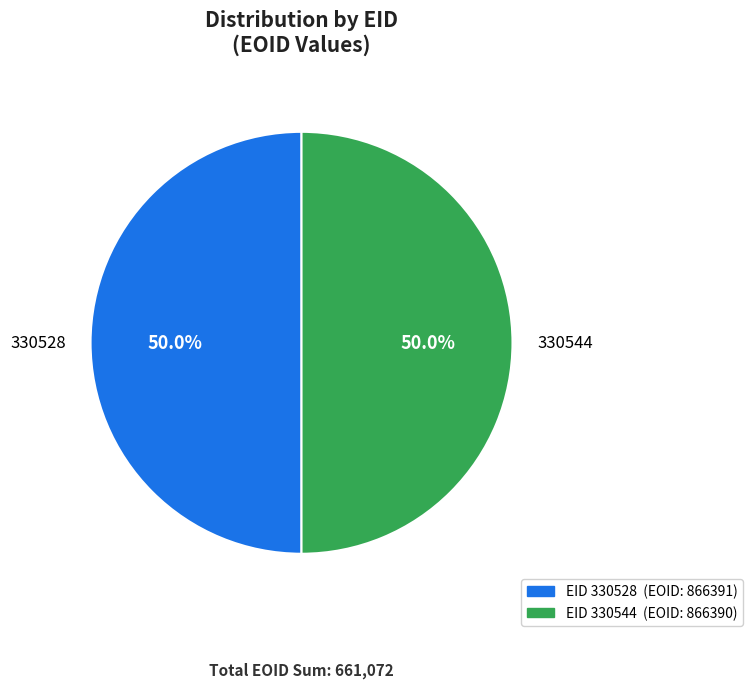

Is the sum of 330544 and 330528 greater than half?

Yes